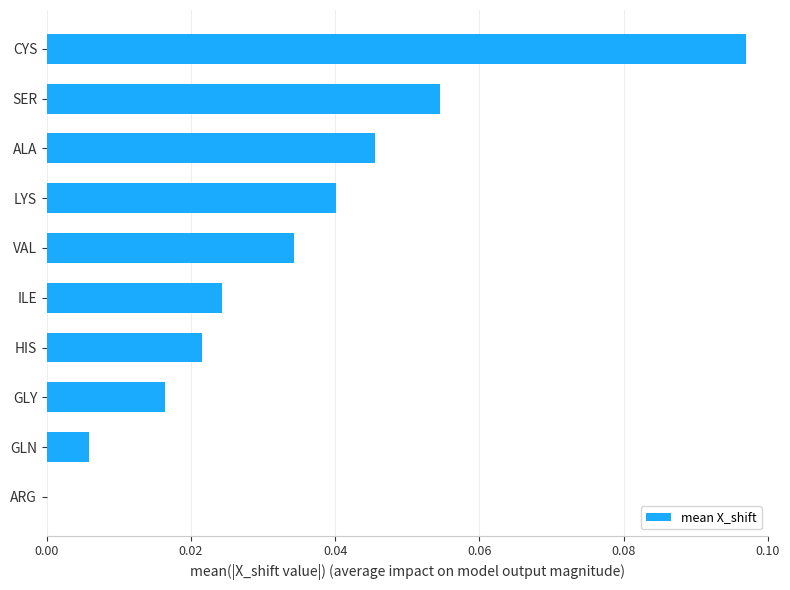

Is it true that the value at ARG is 0.0?

True